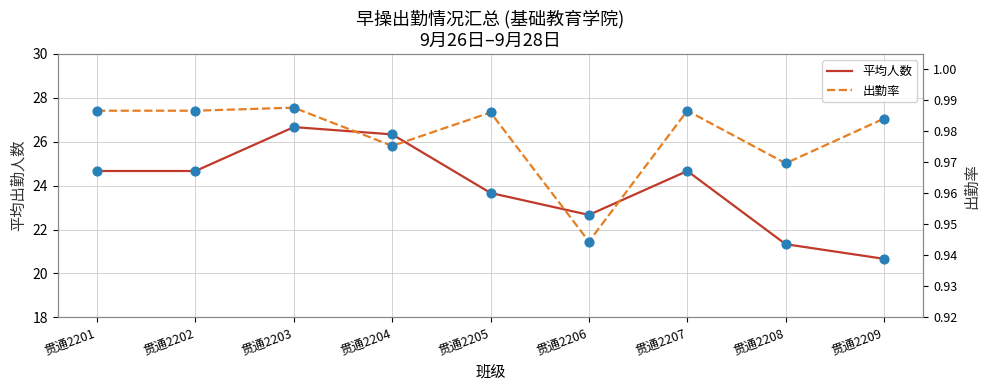

Which series reaches the maximum Y coordinate?

平均人数